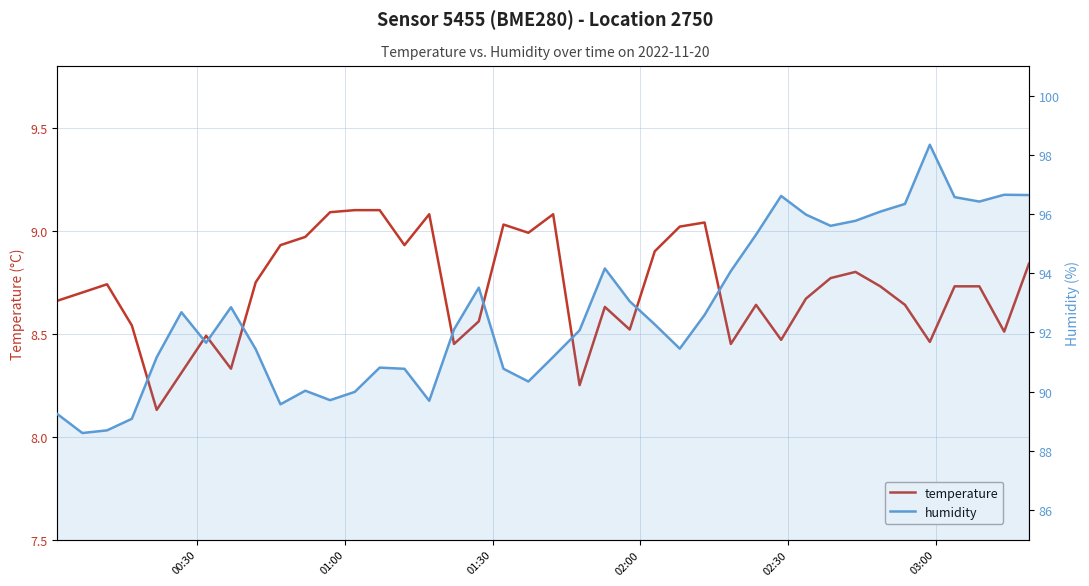

What is the minimum value for temperature?

8.1